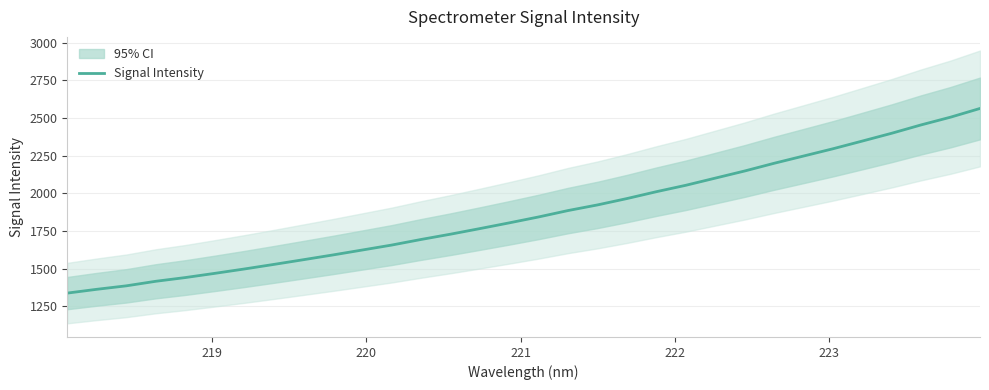

What is the highest value of the Signal Intensity series?

2563.6